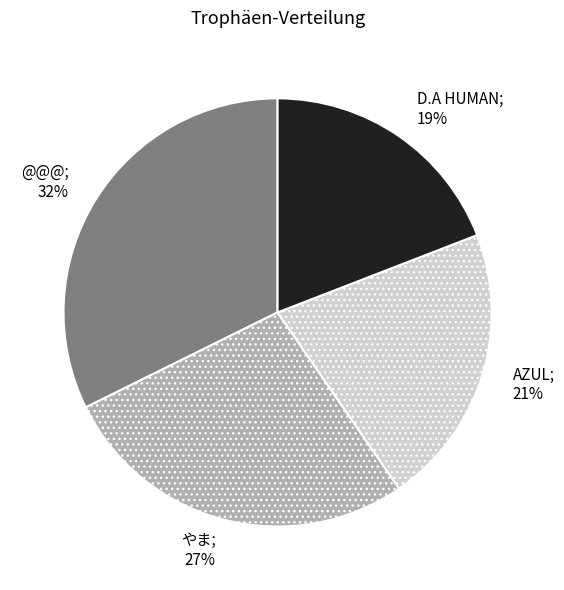

Is there a majority slice in this chart?

No